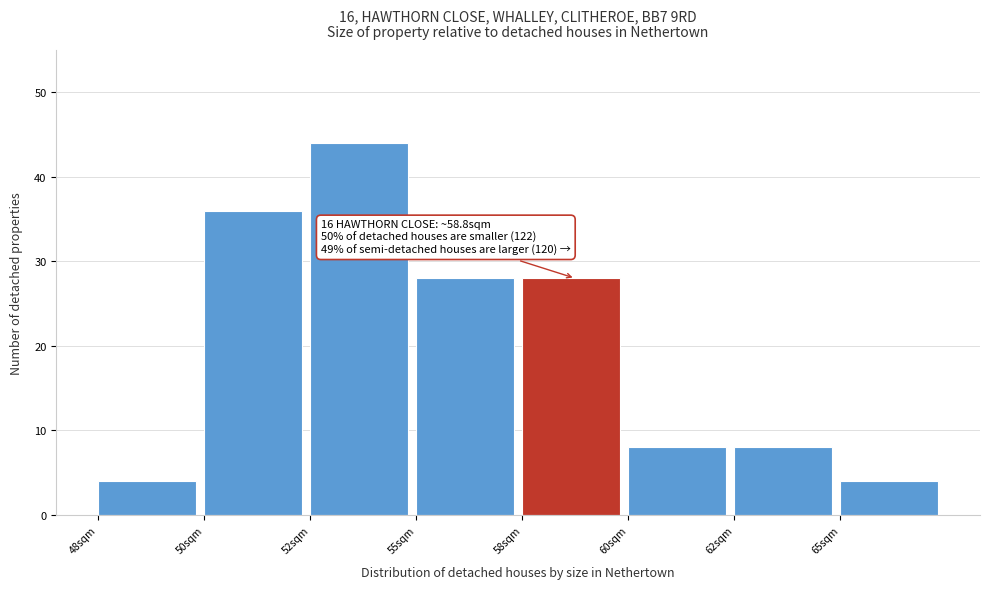

Reading left to right, what are all the values shown in this chart?

4	36	44	28	28	8	8	4